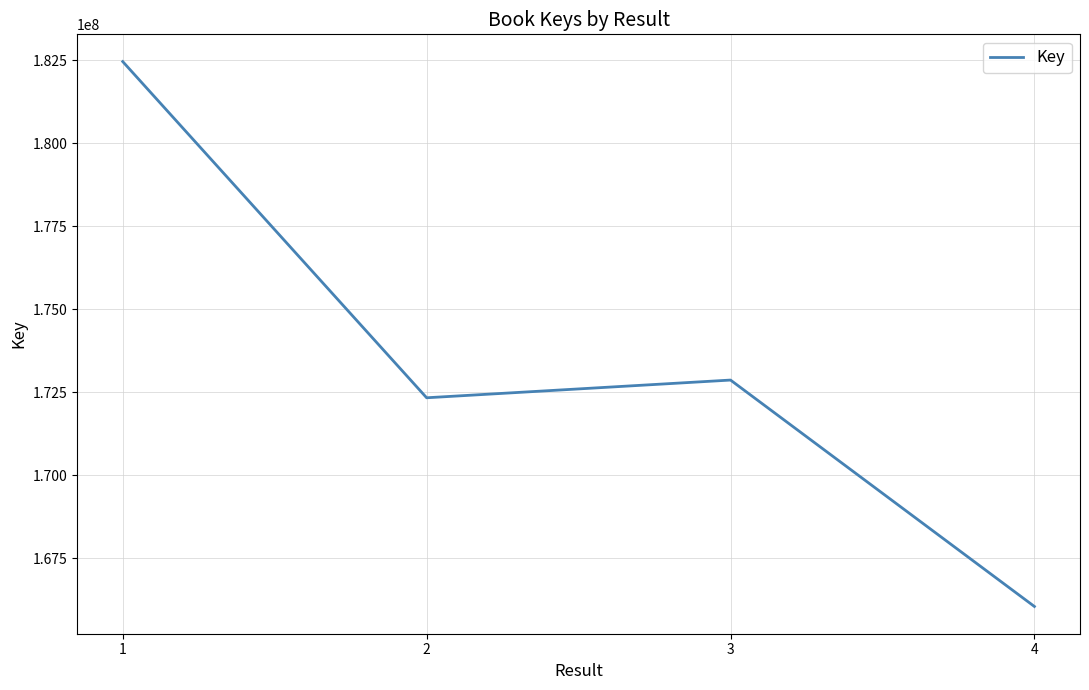

Rank the categories by value from lowest to highest.

4, 2, 3, 1